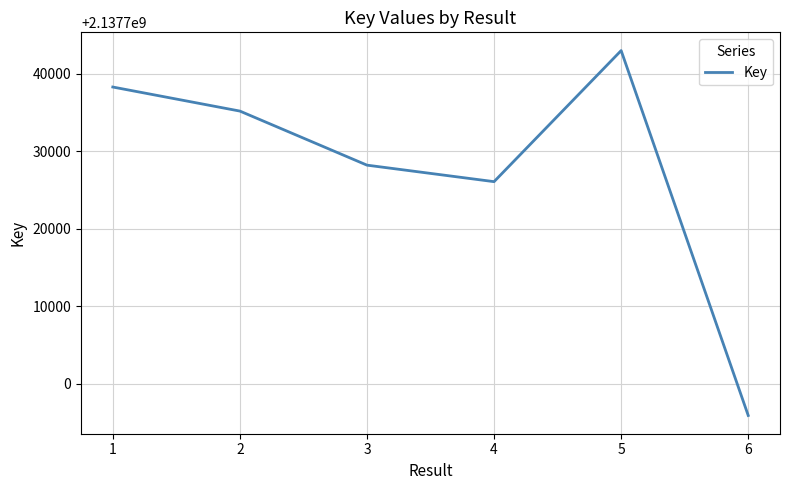

Which has a higher value, 1 or 2?

1